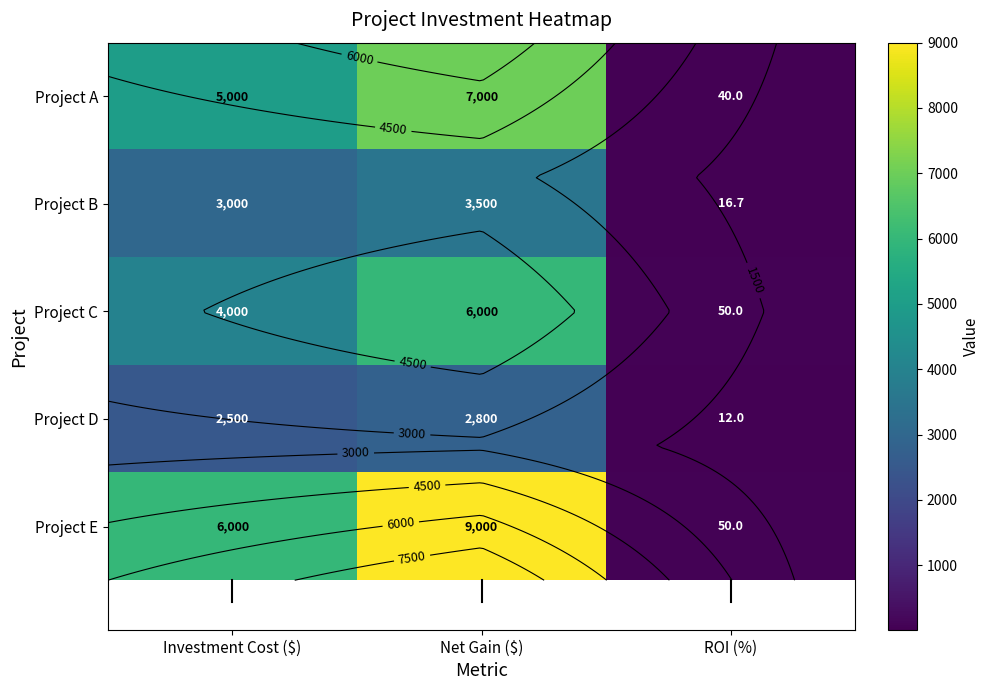

At which category does the chart reach its minimum across all series?

ROI (%)